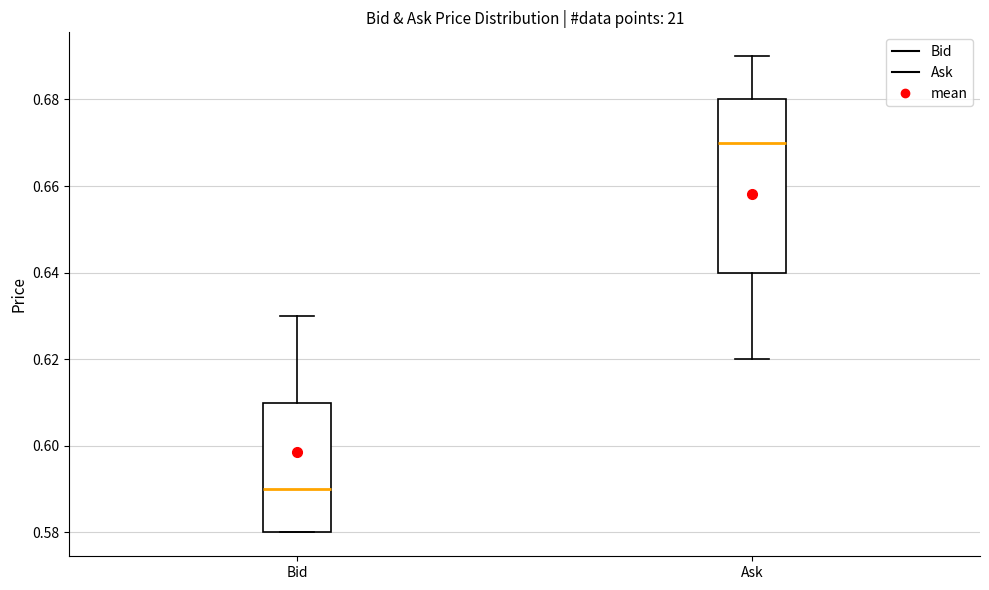

Comparing the boxes themselves (not the whiskers), which one is the tallest?

Ask